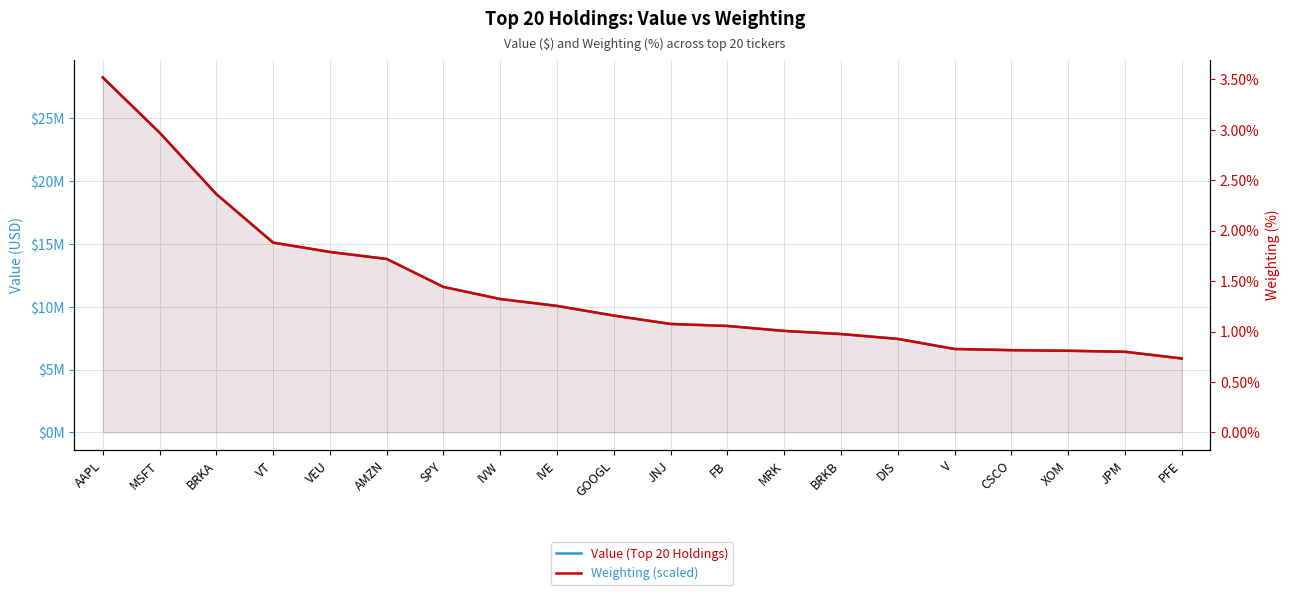

True or false: Weighting (scaled) and Value (Top 20 Holdings) cross at least once.

False